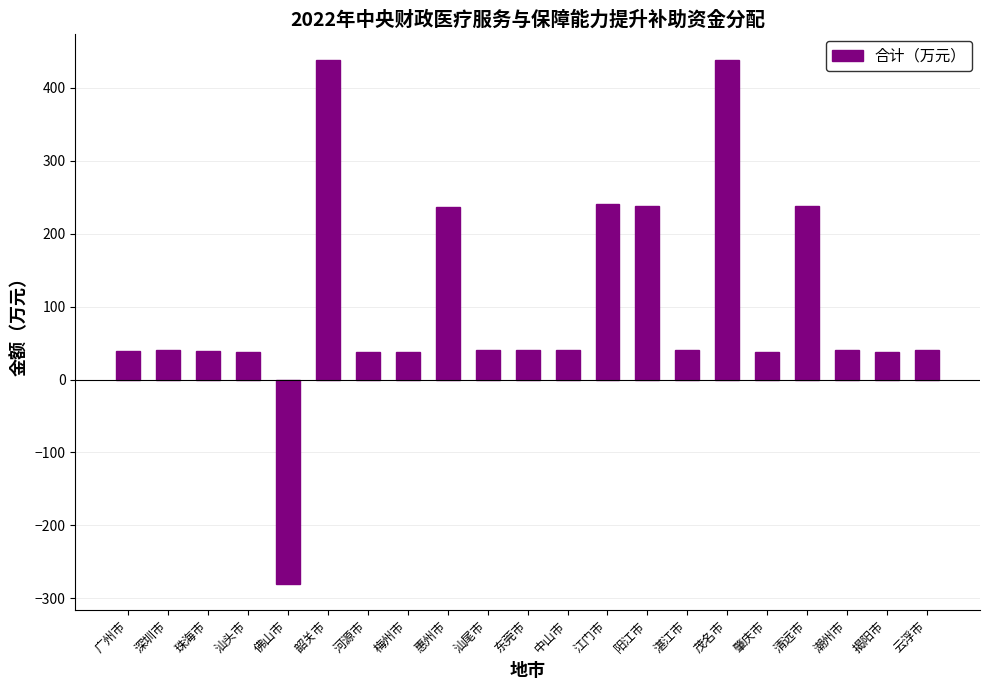

Does the chart contain any negative values?

Yes